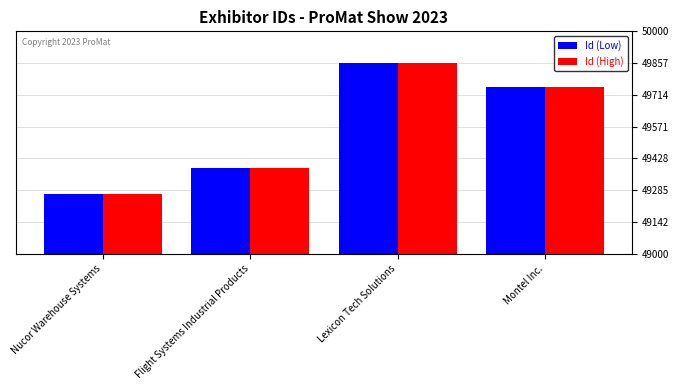

At which label is Id (Low) closest to 49562?

Flight Systems Industrial Products